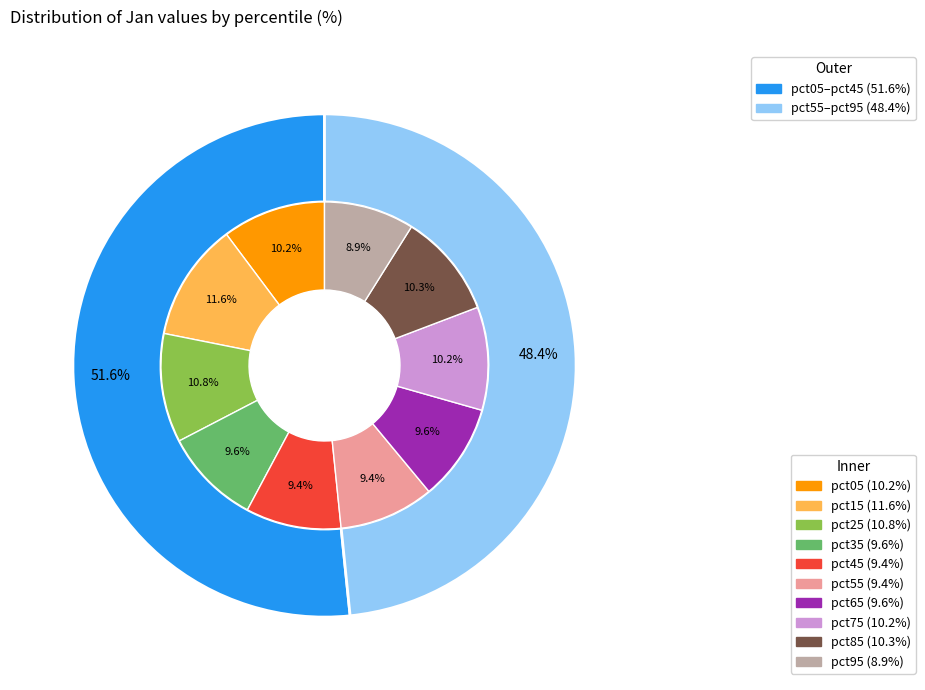

The pct95 slice represents 9% of the pie. True or false?

True